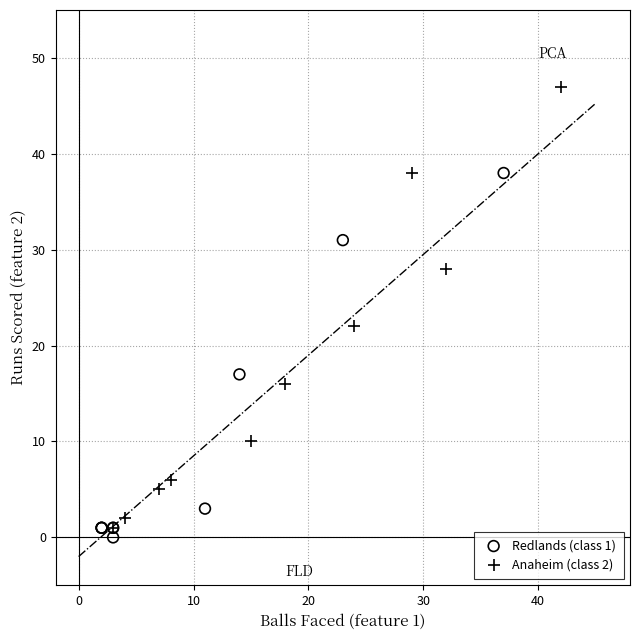

Which series has the largest Y range (max minus min)?

Anaheim (class 2)